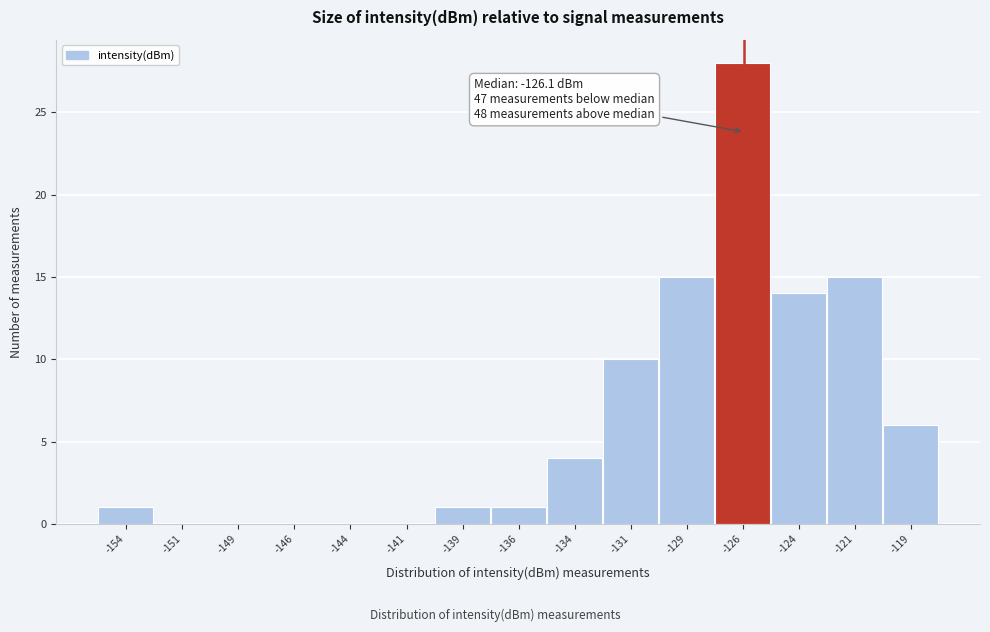

Reading left to right, list all the values displayed in this chart.

-154=1	-151=0	-149=0	-146=0	-144=0	-141=0	-139=1	-136=1	-134=4	-131=10	-129=15	-126=28	-124=14	-121=15	-119=6